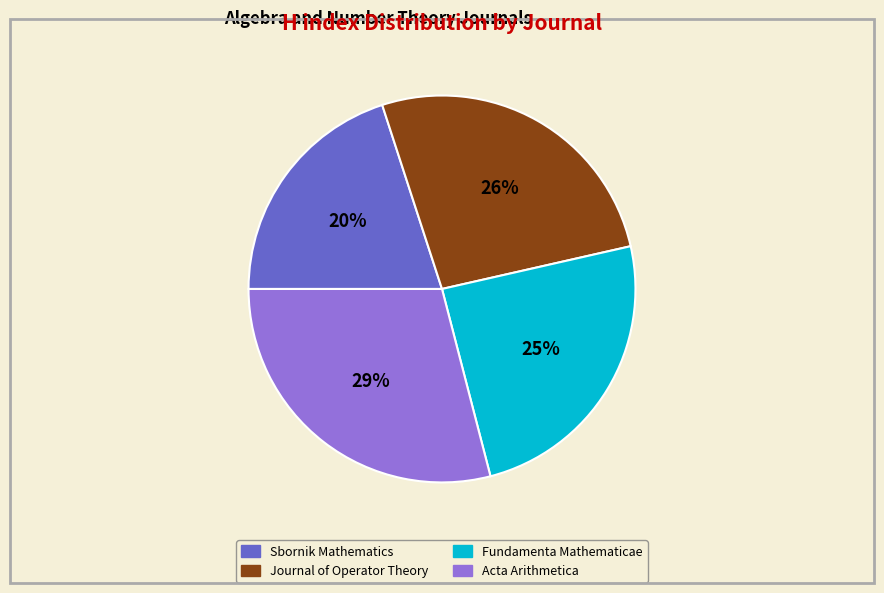

Combined, do Journal of Operator Theory and Acta Arithmetica account for over 50%?

Yes